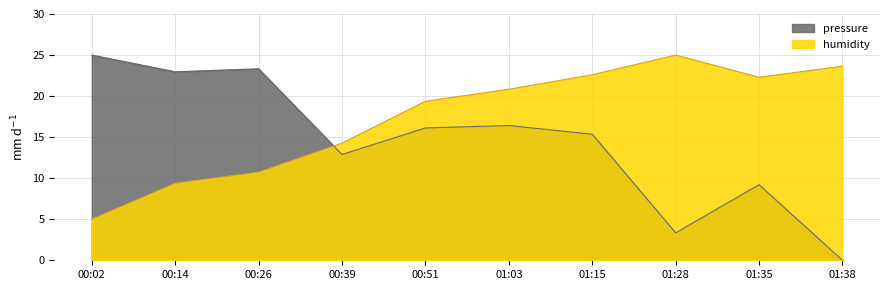

True or false: temperature has more than 1 points higher than both neighbors.

False